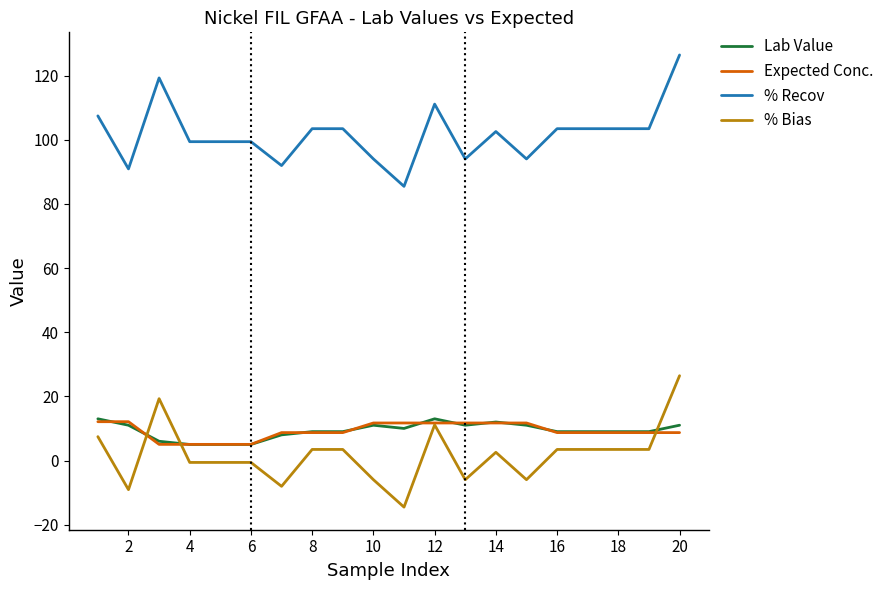

What is the minimum value for Lab Value?

5.0